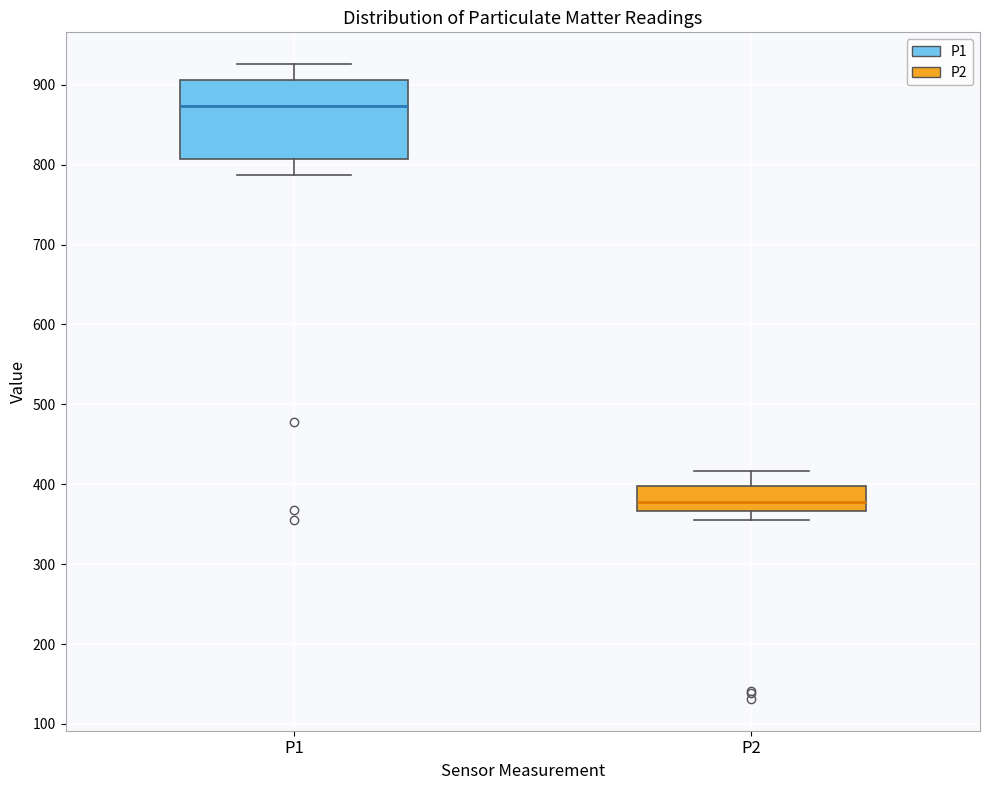

Where does the lower whisker of the box for P2 end on the y-axis? The values are not printed on the chart, so give them approximately, as read against the axis.

350